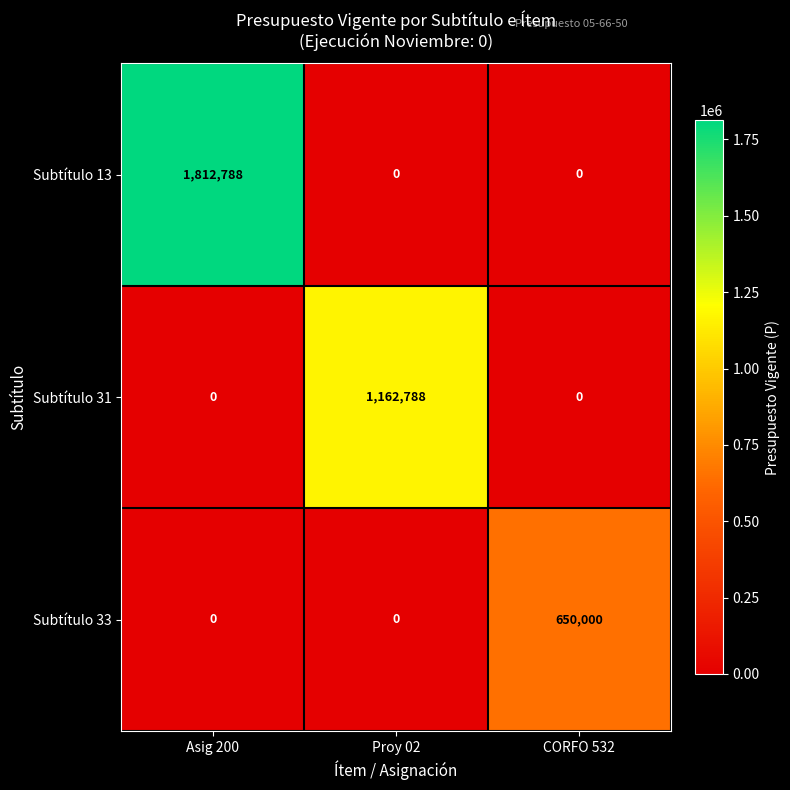

Reading left to right, what are all the values shown in this chart?

Subtítulo 13: Asig 200=1812788	Proy 02=0	CORFO 532=0
Subtítulo 31: Asig 200=0	Proy 02=1162788	CORFO 532=0
Subtítulo 33: Asig 200=0	Proy 02=0	CORFO 532=650000